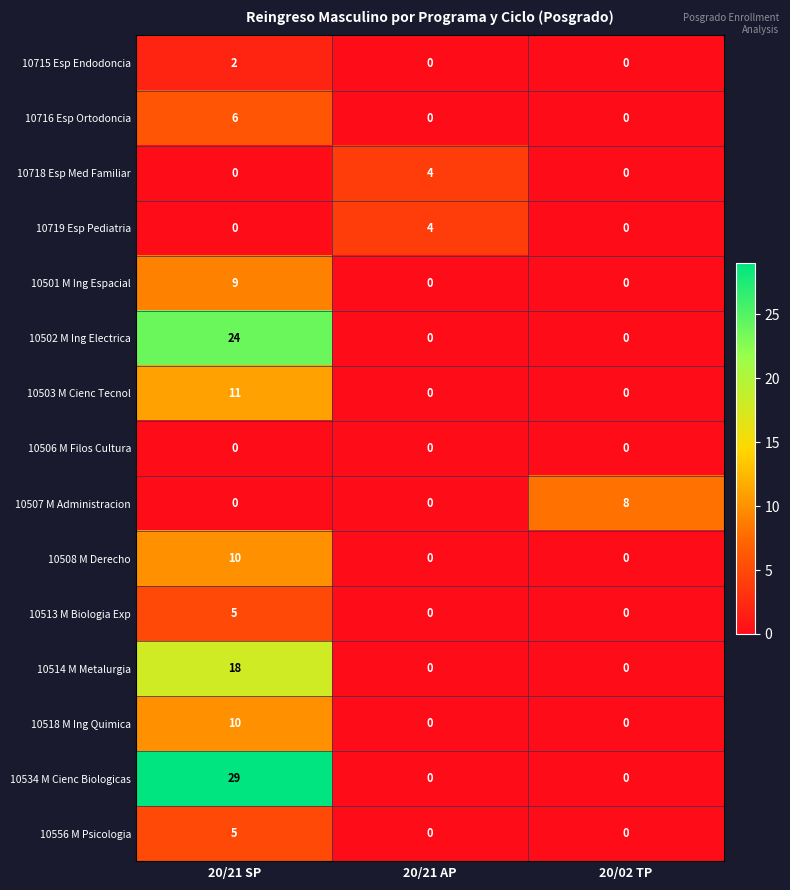

At how many categories does at least one series exceed 26?

1